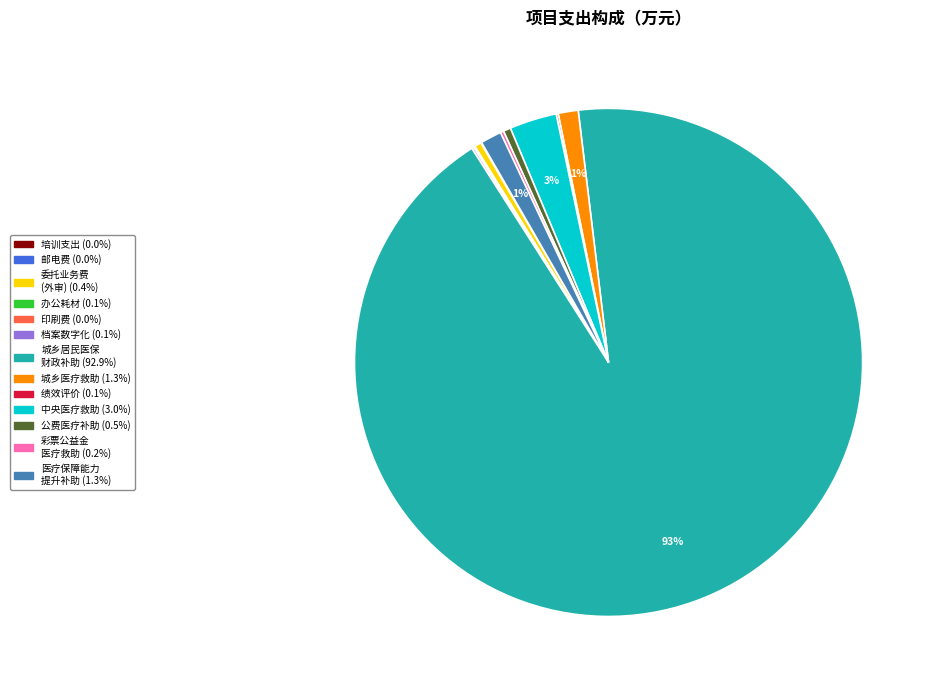

To the nearest percent, what is the average slice percentage?

8%